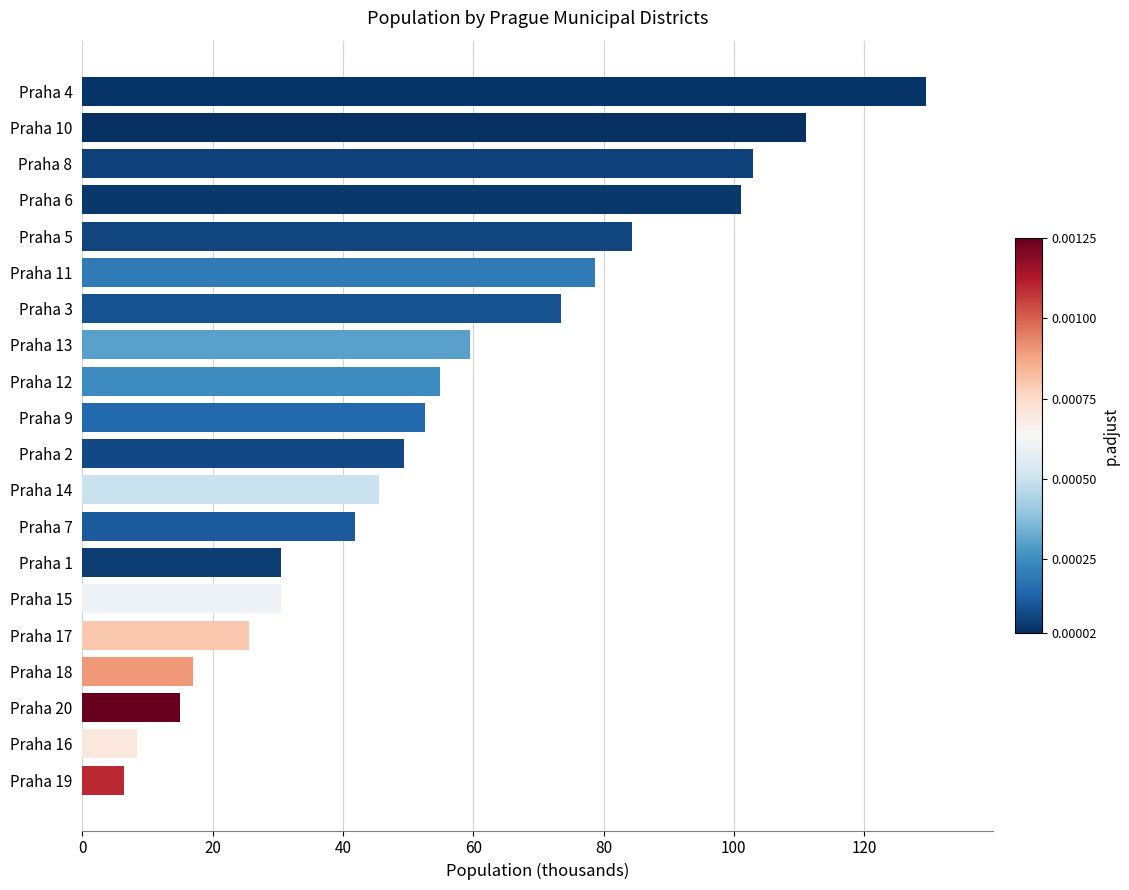

Count the number of categories in the chart.

20